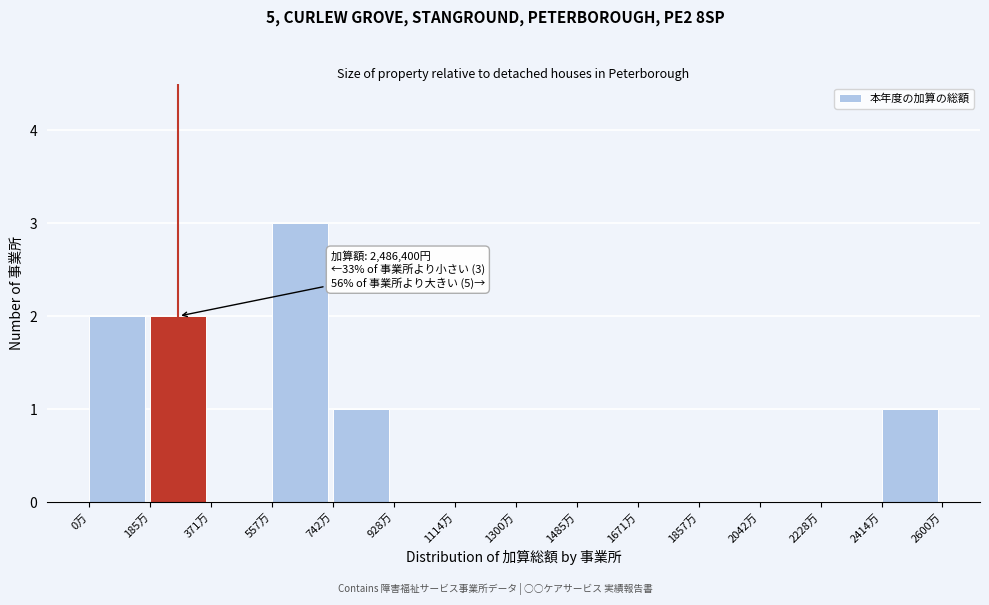

Reading left to right, list all the values displayed in this chart.

0万=2	185万=2	371万=0	557万=3	742万=1	928万=0	1114万=0	1300万=0	1485万=0	1671万=0	1857万=0	2042万=0	2228万=0	2414万=1